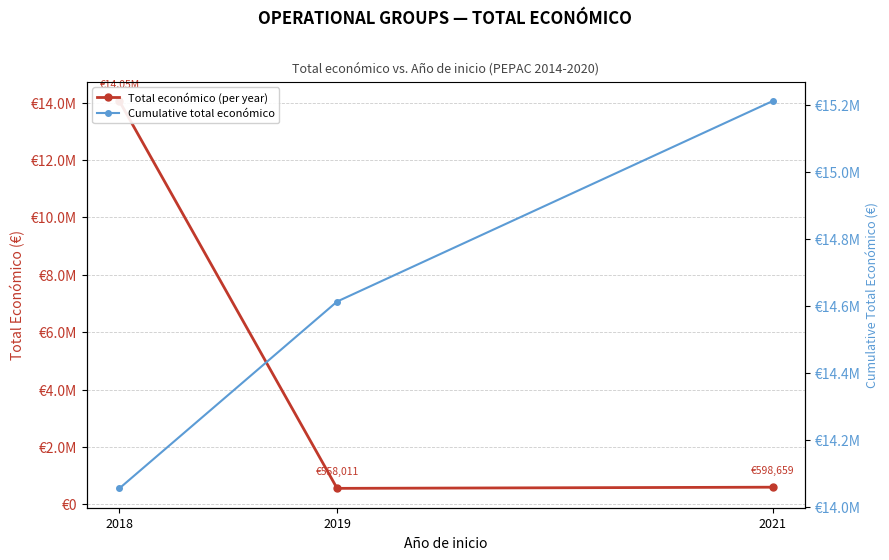

The value of Cumulative total económico at 2019 is 14612615. True or false?

True